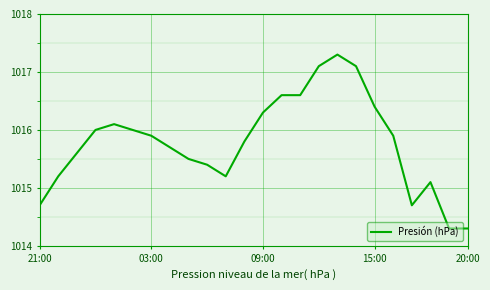

What is the difference between the maximum and minimum values?

3.0